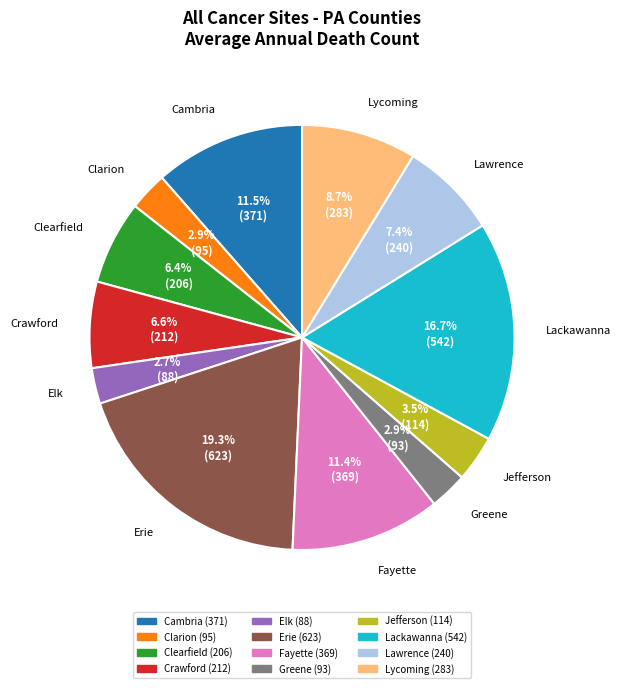

How many segments does this pie chart have?

12